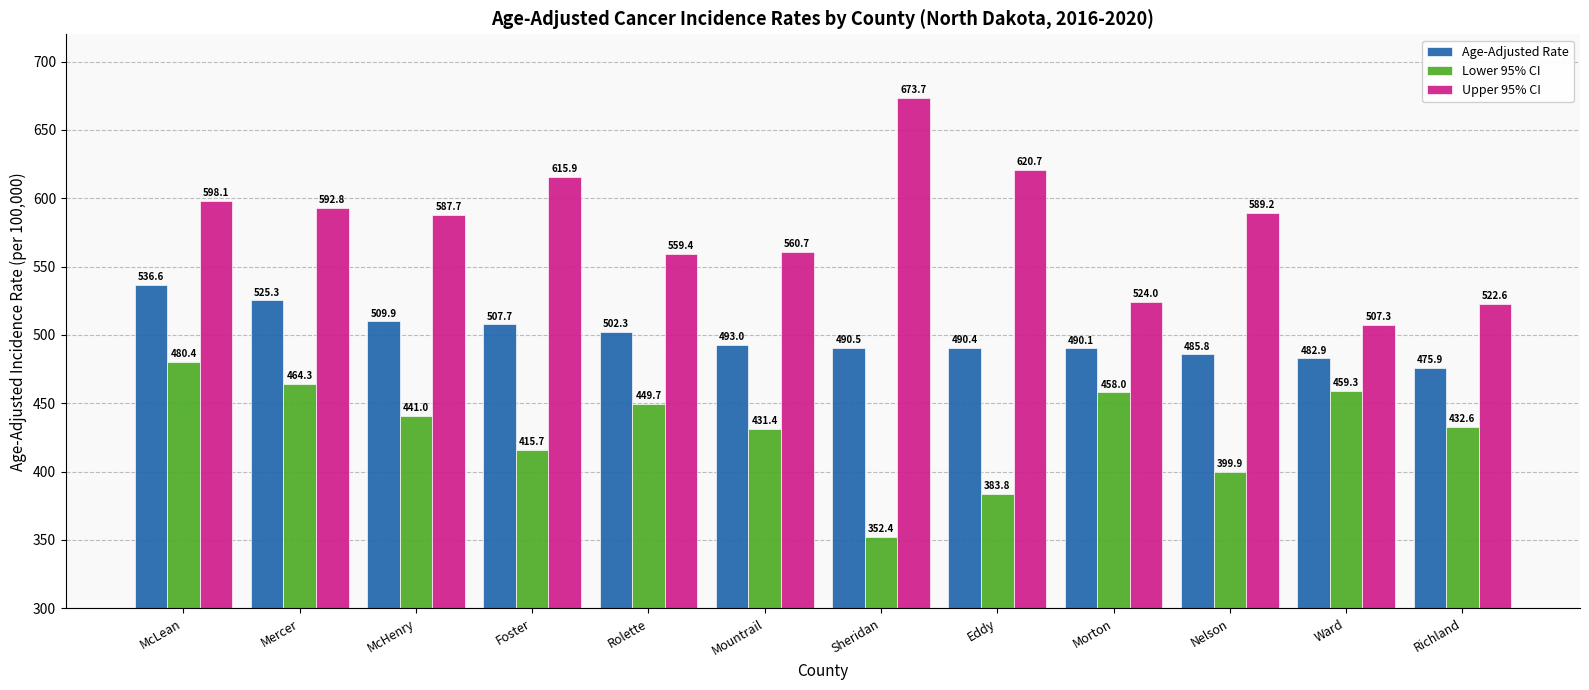

Rank the series at Richland from highest to lowest value.

Upper 95% CI, Age-Adjusted Rate, Lower 95% CI